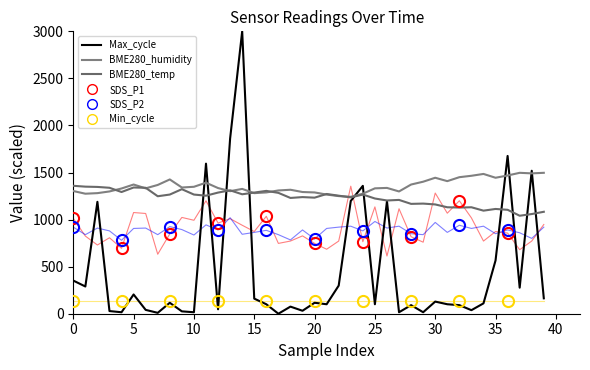

How many lines are shown in the chart?

5